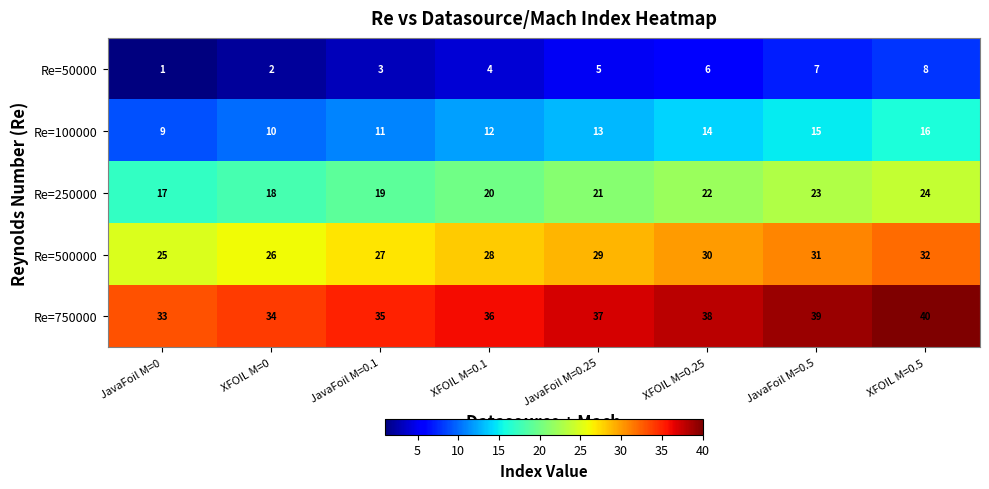

Count the number of categories in the chart.

8